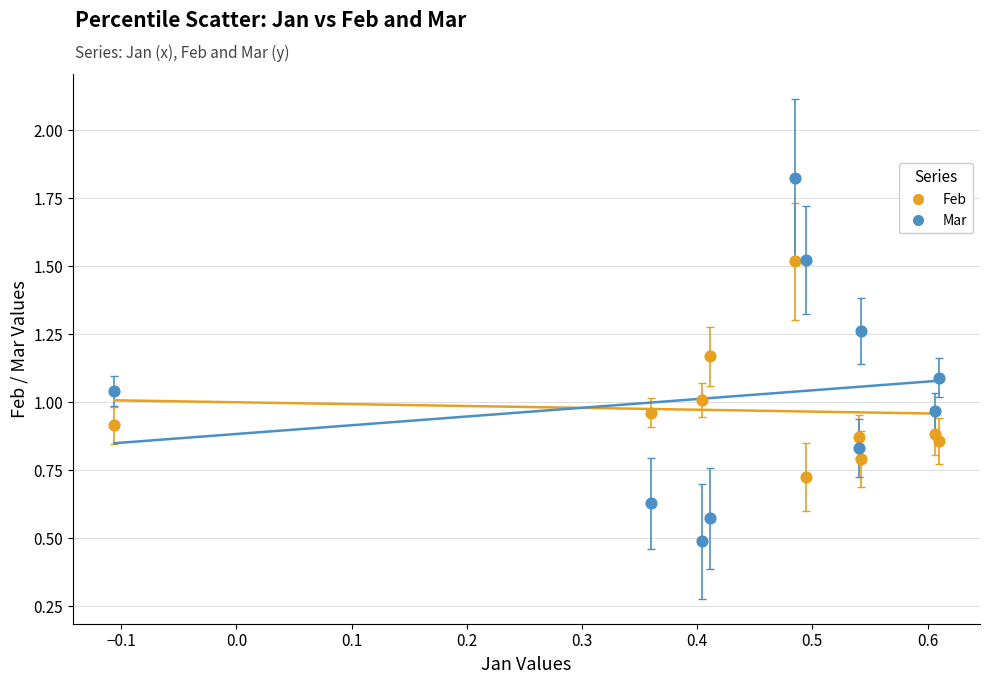

Which series reaches the maximum Y coordinate?

Mar